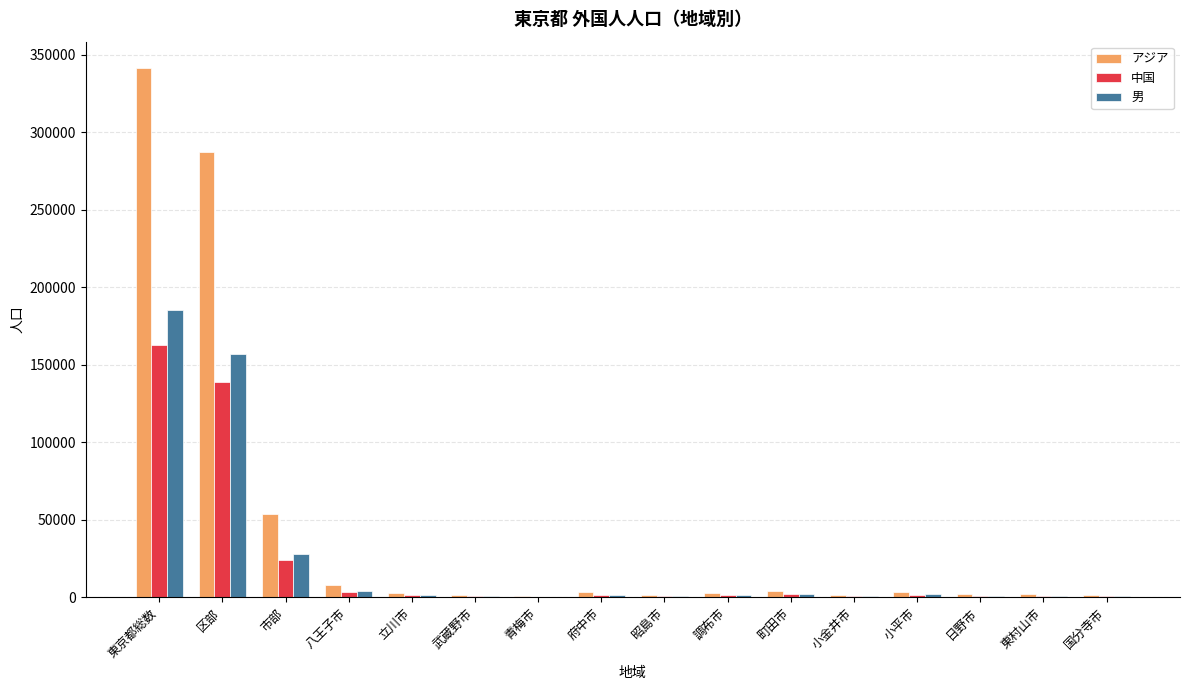

True or false: 中国 has a value of 78158 at 東京都総数.

False